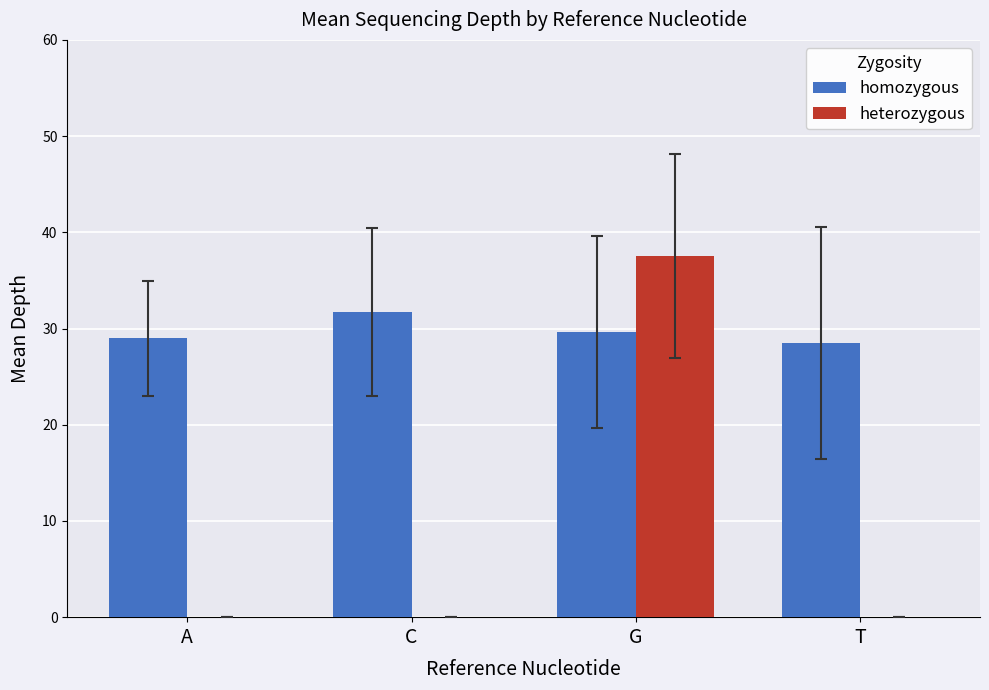

True or false: heterozygous has a value of 0.0 at C.

True